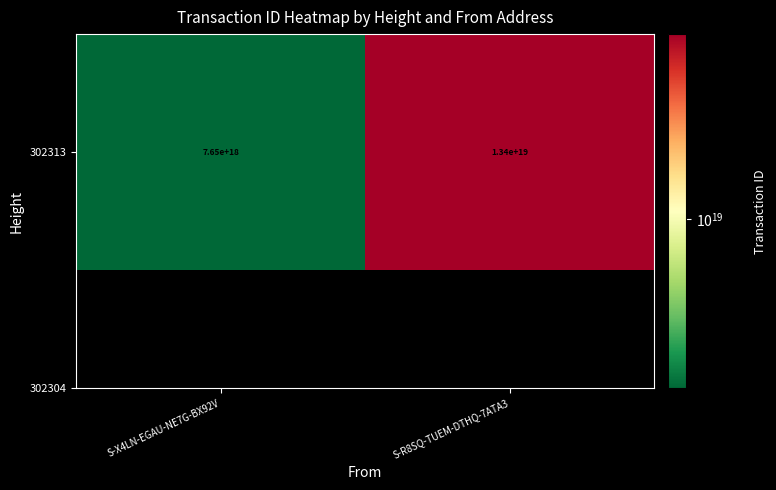

What is the change in value from S-X4LN-EGAU-NE7G-BX92V to S-R8SQ-TUEM-DTHQ-7ATA3?

+5736154963062378496